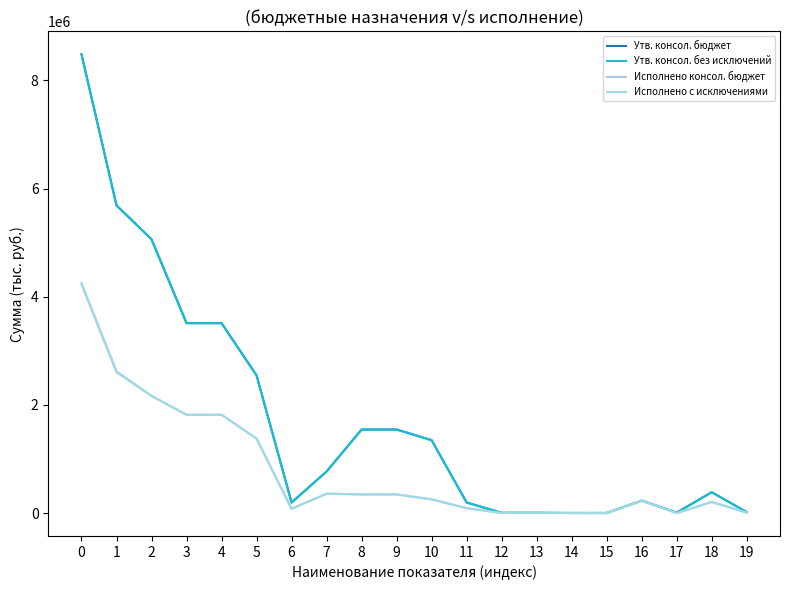

Does the chart display data point markers on the line(s)?

No